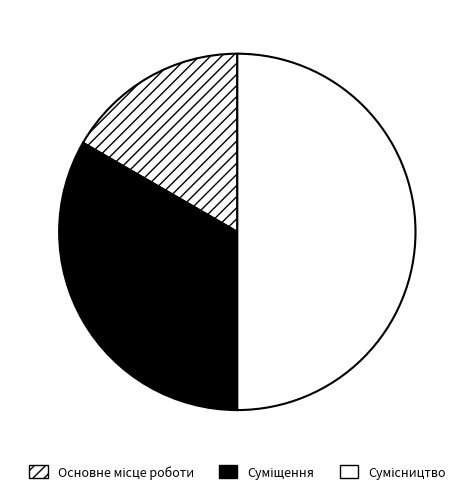

To the nearest percent, what percentage of the pie is Сумісництво?

50%